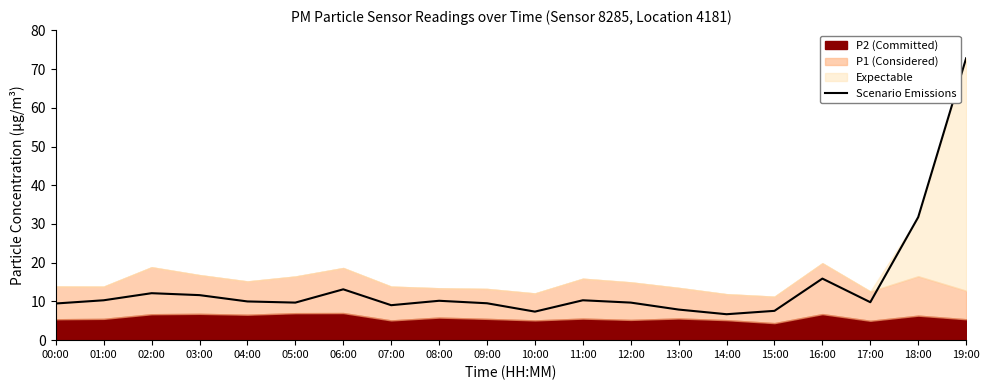

What is the label of the 10th point from the right?

10:00